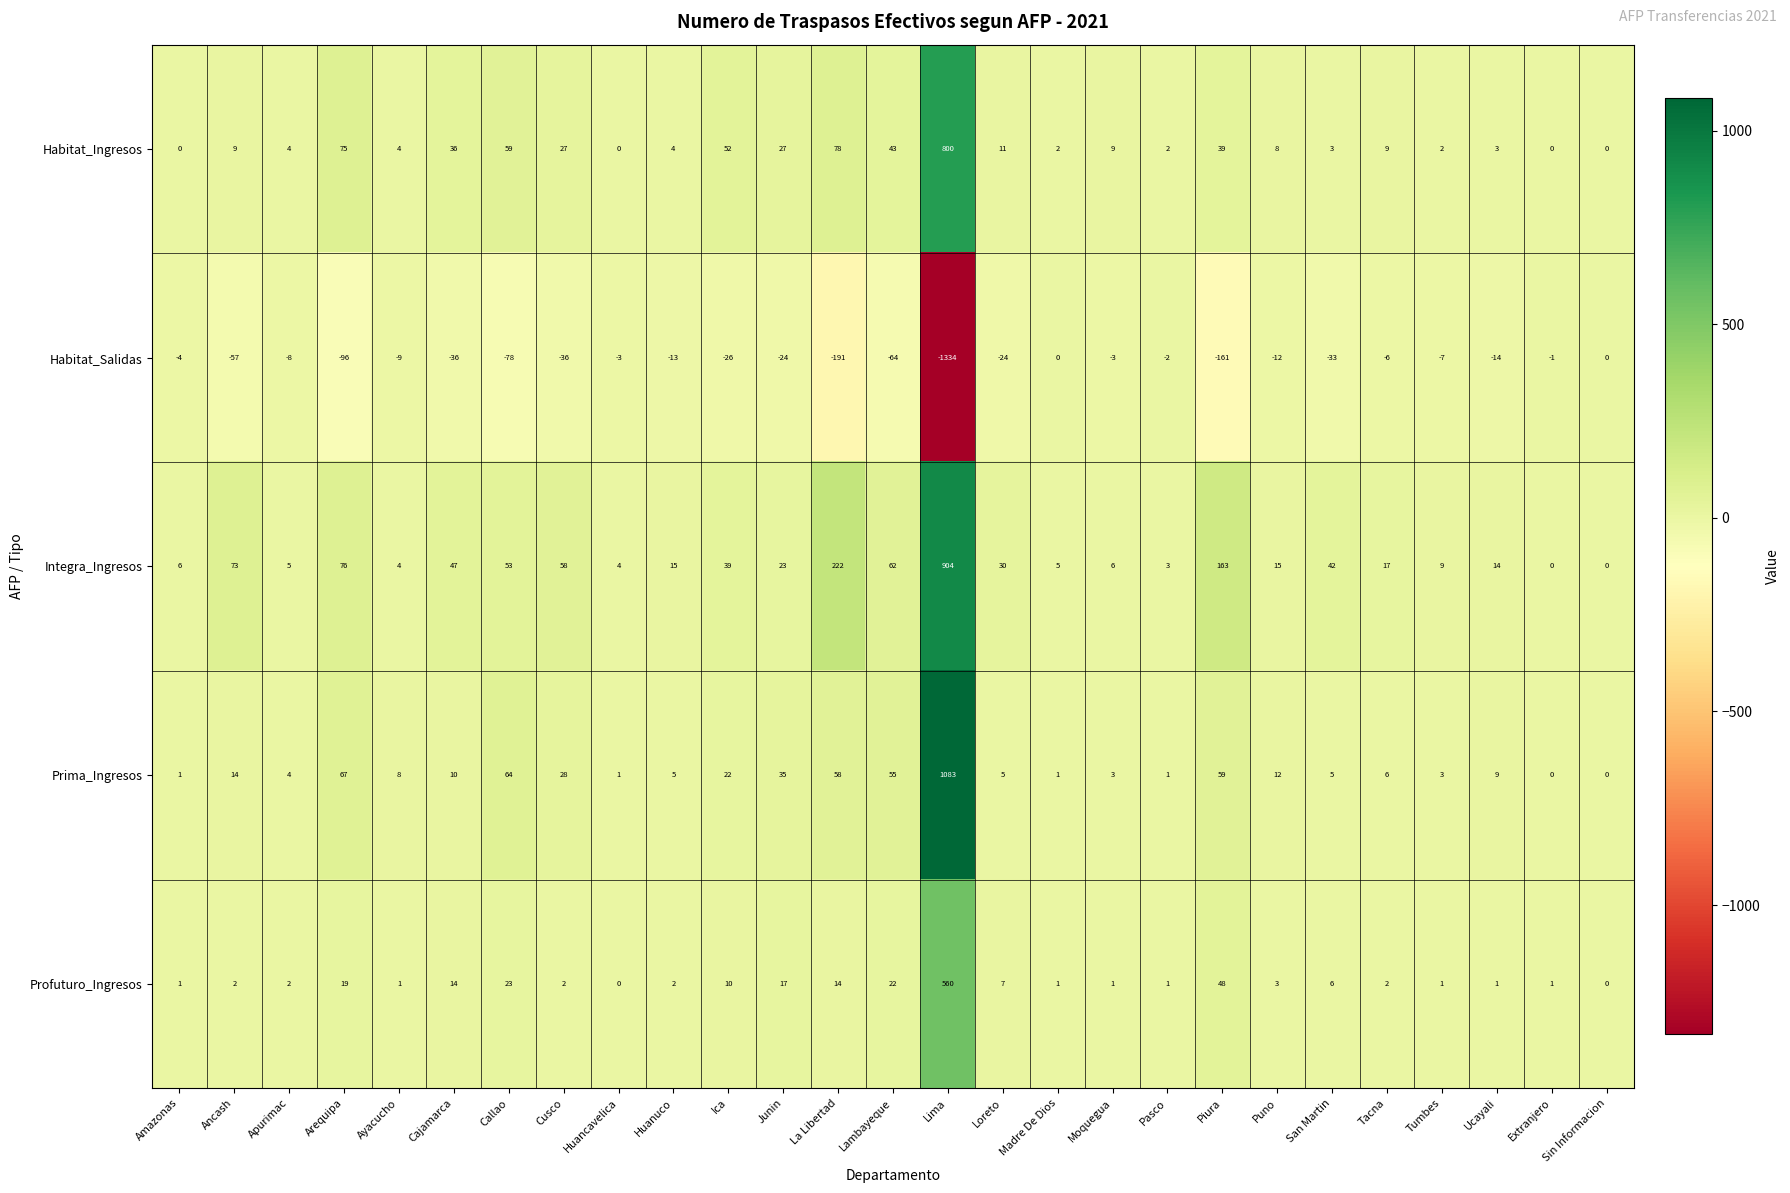

What is the smallest value displayed?

-1334